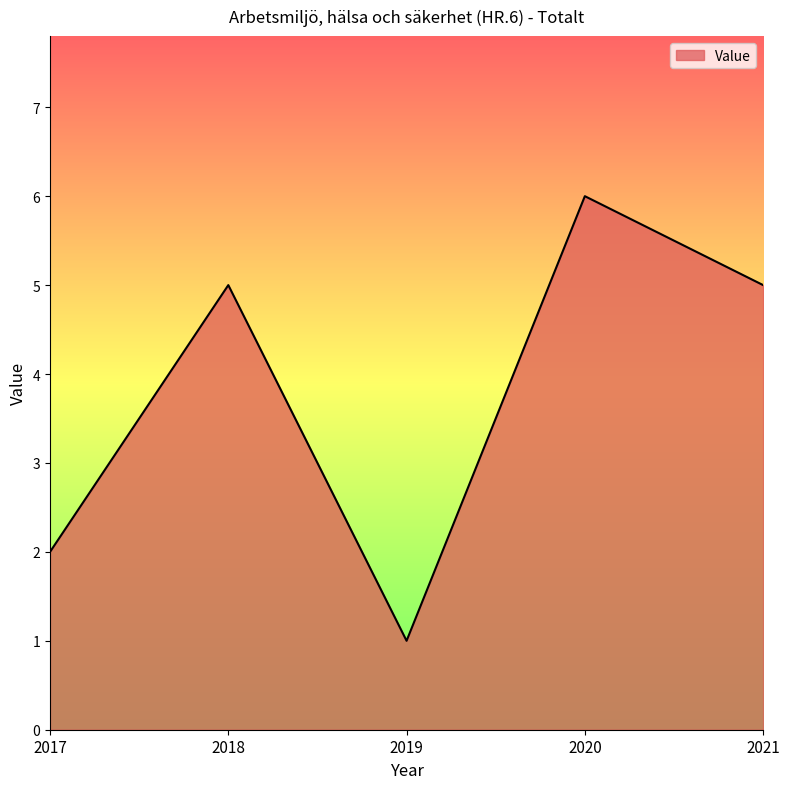

Does the chart display data point markers on the line(s)?

No